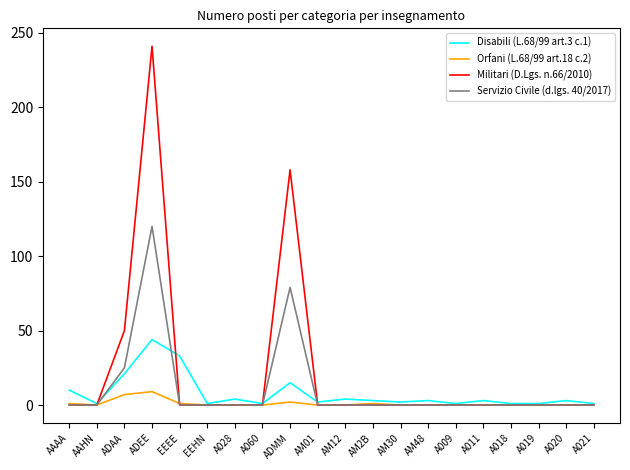

At which category is the sum across all series the highest?

ADEE